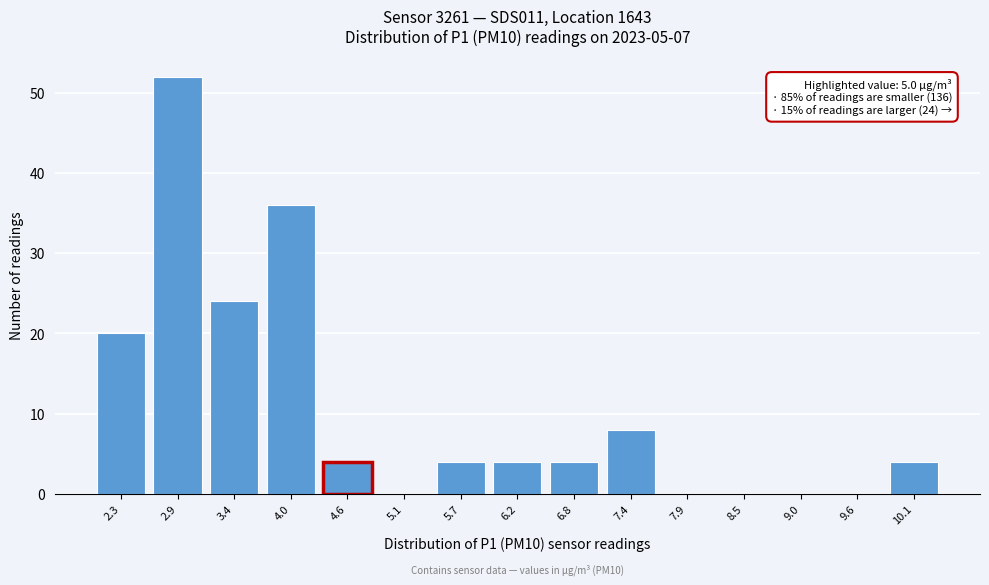

Reading left to right, list all the values displayed in this chart.

2.3=20	2.9=52	3.4=24	4.0=36	4.6=4	5.1=0	5.7=4	6.2=4	6.8=4	7.4=8	7.9=0	8.5=0	9.0=0	9.6=0	10.1=4